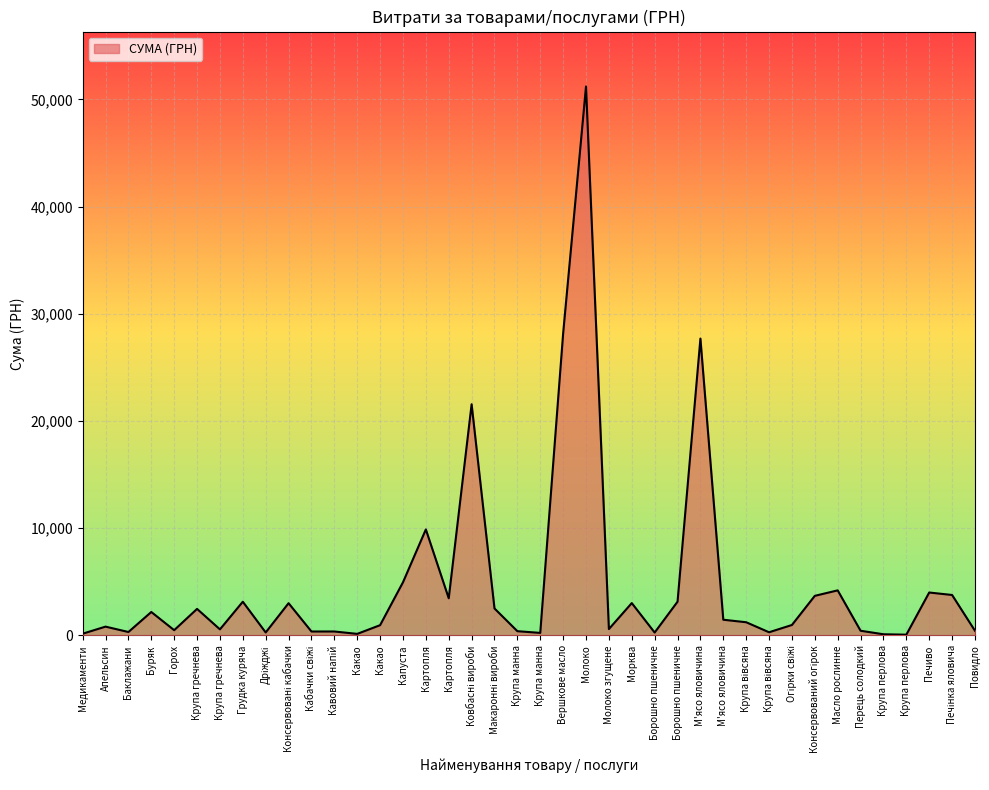

The chart shows a value of 1730.4 at Консервований огірок. True or false?

False